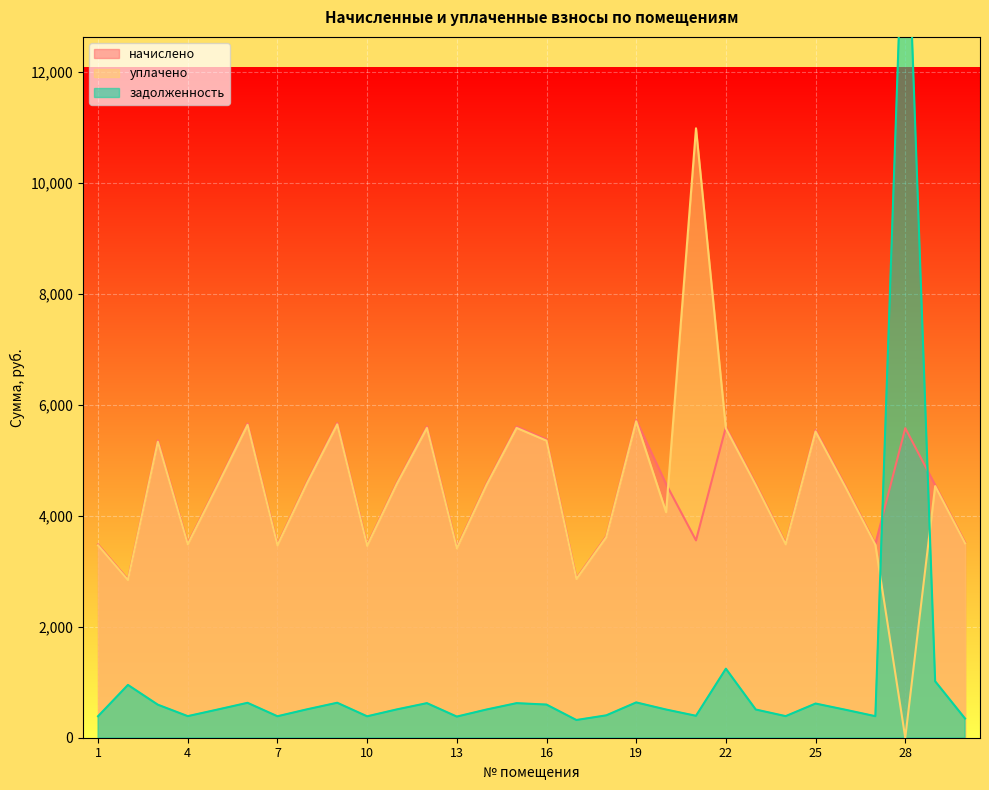

After their last crossing, which series has the higher values: уплачено or начислено?

начислено